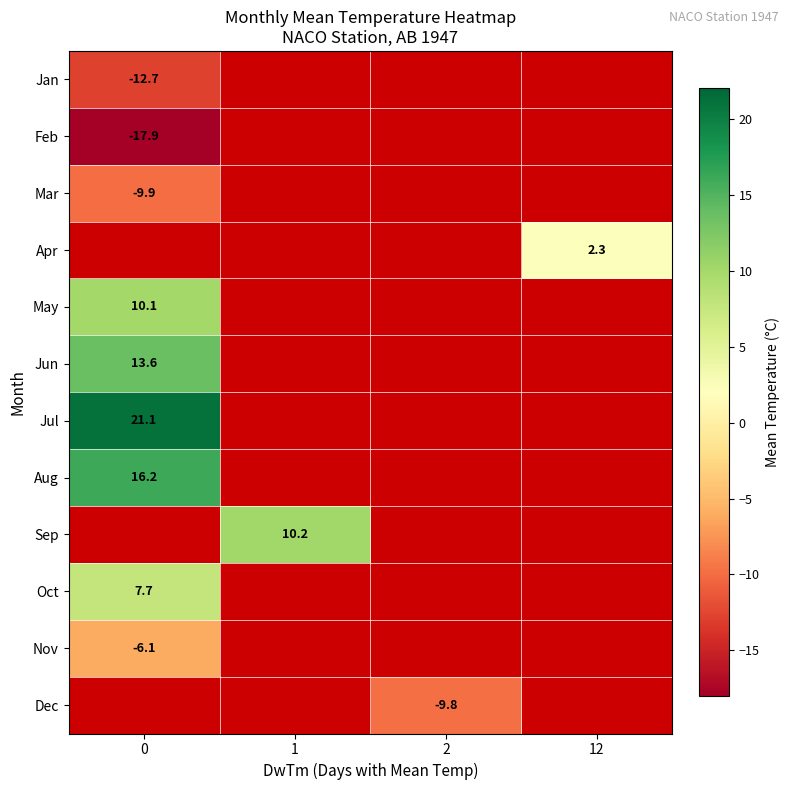

Between 0 and 2, which is larger?

2